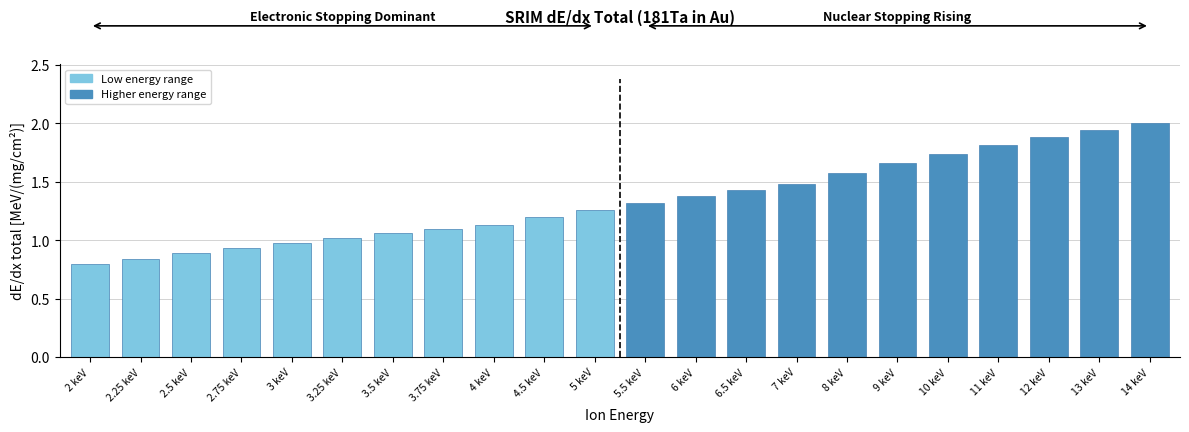

True or false: the data shows 1.9 at 12 keV.

True